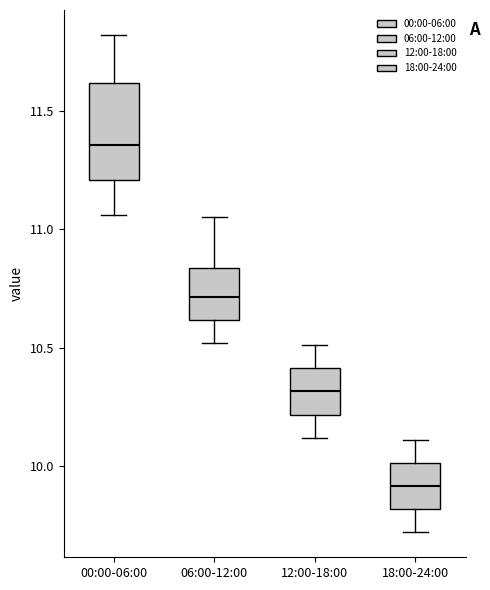

Where is the upper edge of the box for 00:00-06:00 on the y-axis? The values are not printed on the chart, so give them approximately, as read against the axis.

11.60